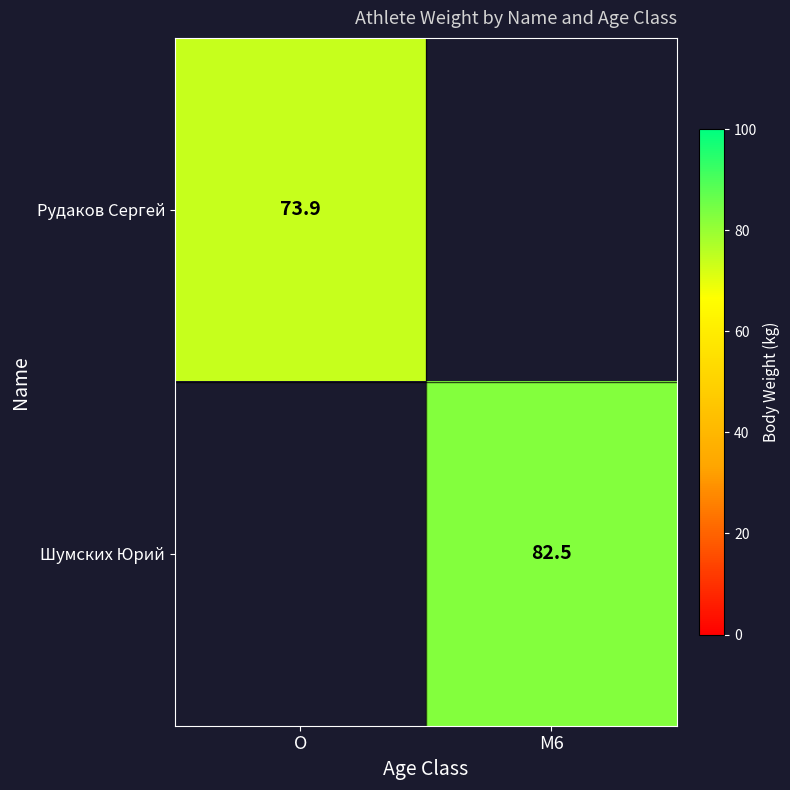

True or false: Шумских Юрий has a value of 134.9 at M6.

False